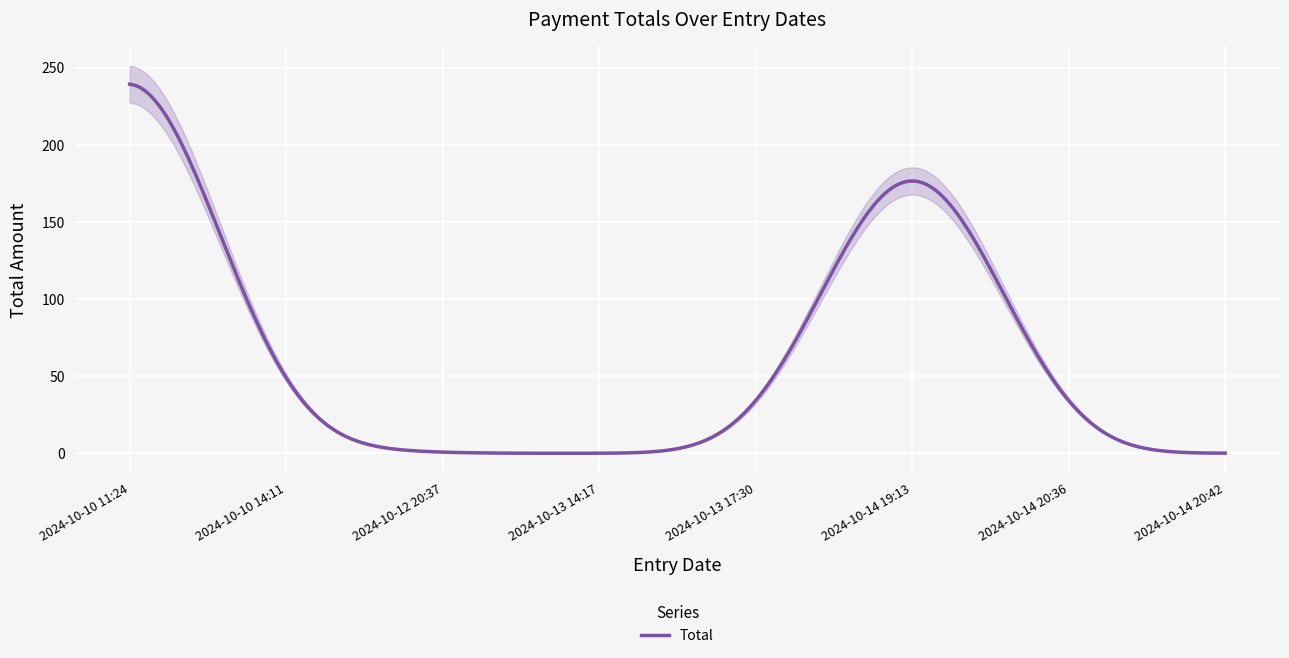

What is the average value?

72